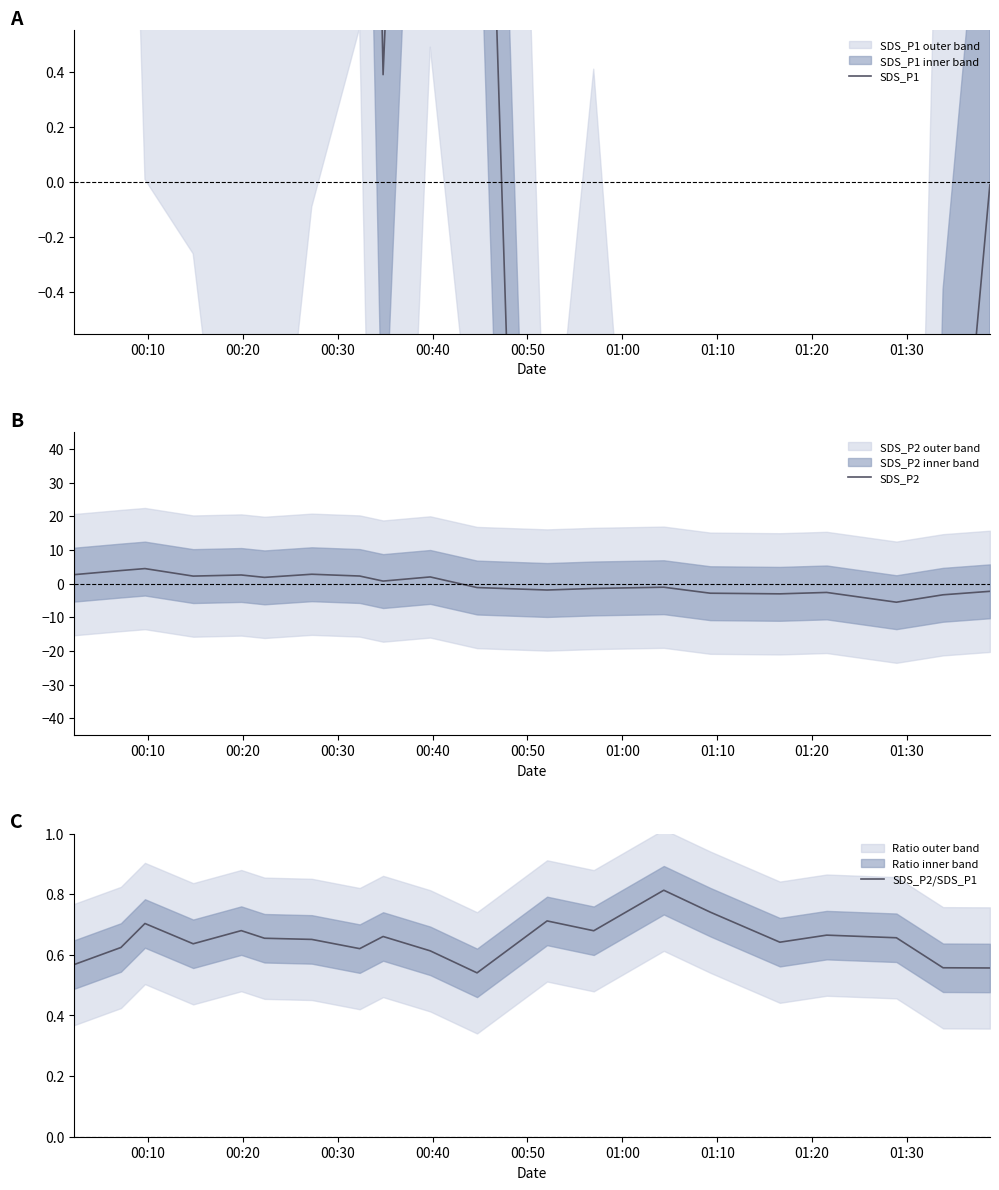

Is it true that SDS_P1 equals 3.9 at 00:10?

False